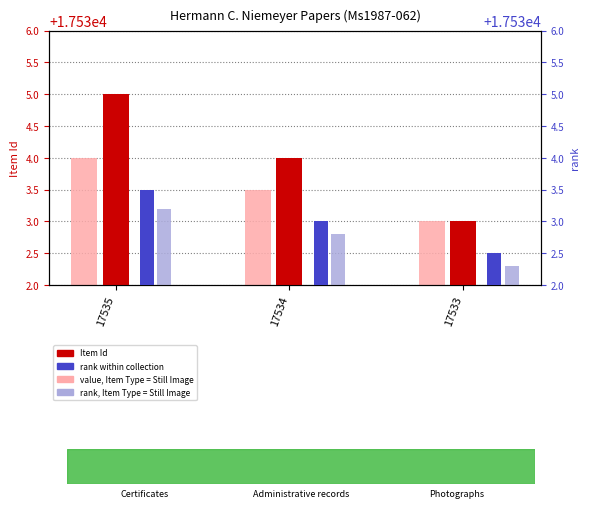

Reading right to left, list all the values displayed in this chart.

Item Id: 17533.0	17534.0	17535.0
value, Item Type = Still Image: 17533.0	17533.5	17534.0
rank within collection: 17532.5	17533.0	17533.5
rank, Item Type = Still Image: 17532.3	17532.8	17533.2